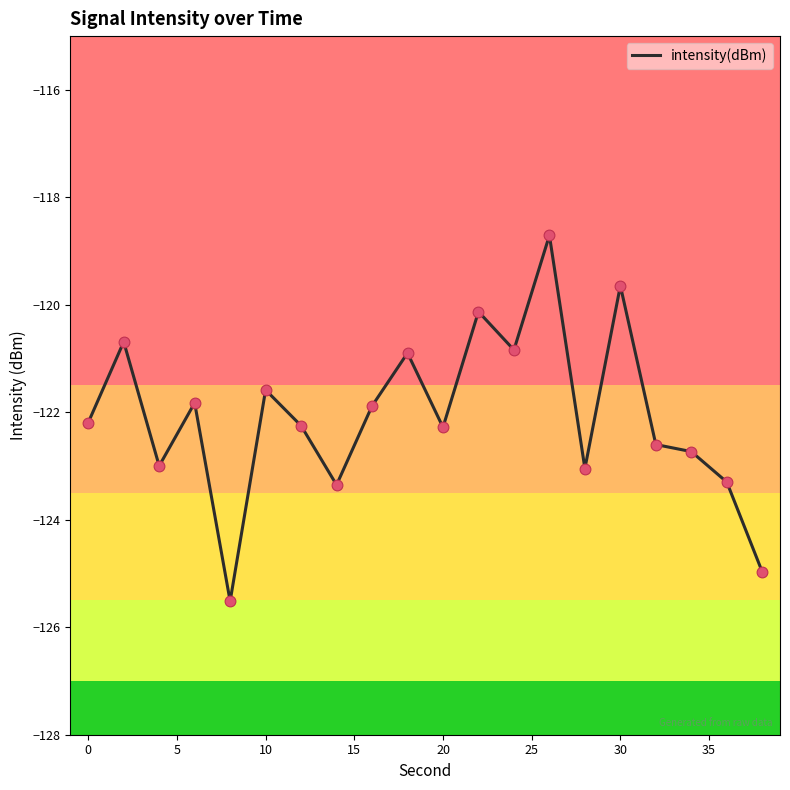

What is the greatest value displayed?

-118.7